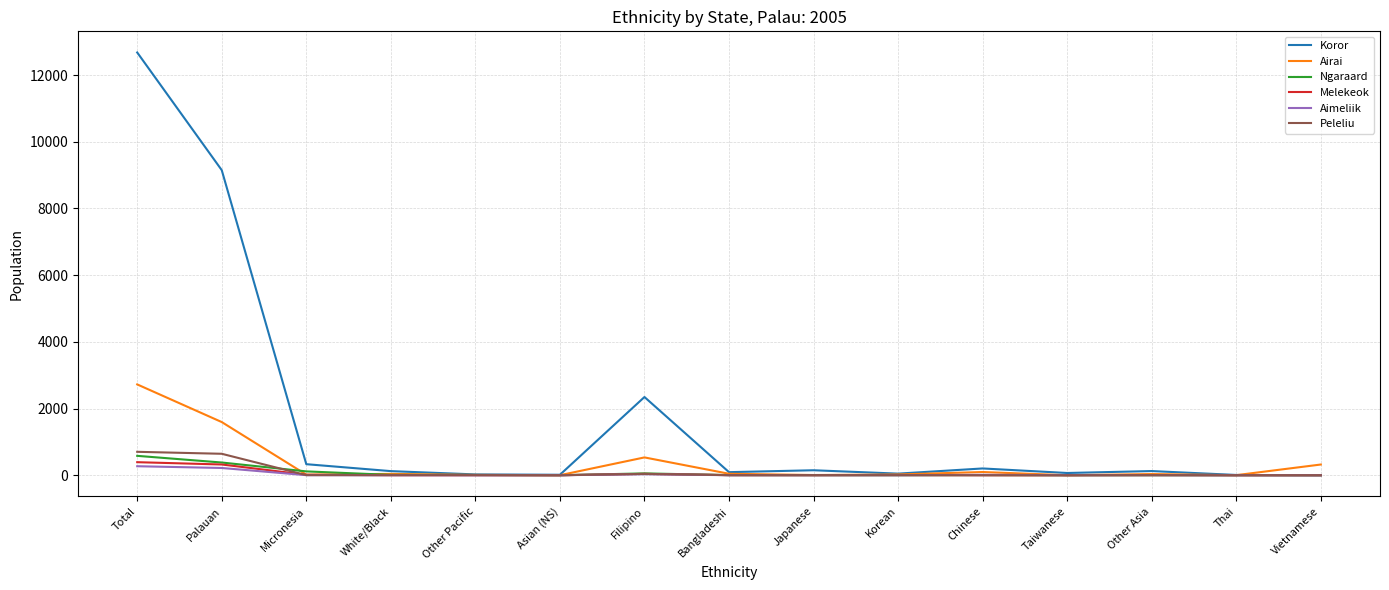

At how many categories does at least one series exceed 5288?

2